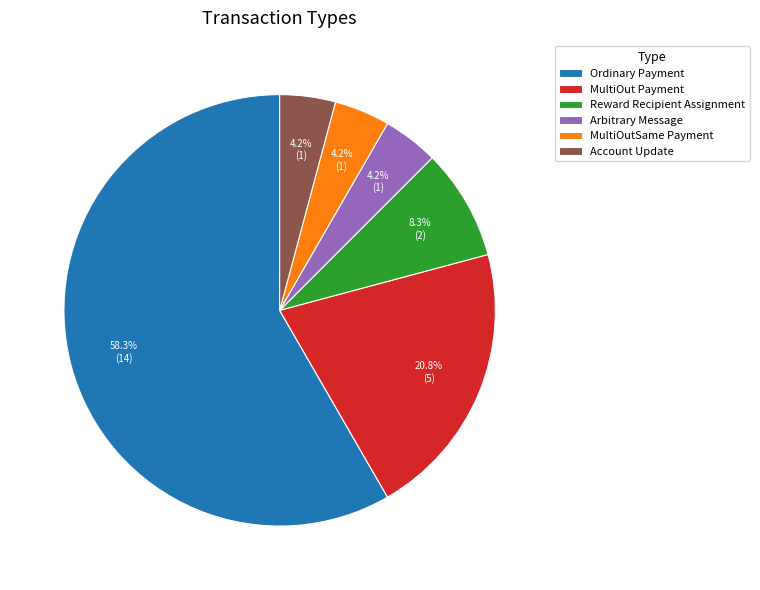

To the nearest percent, what portion does MultiOutSame Payment represent?

4%